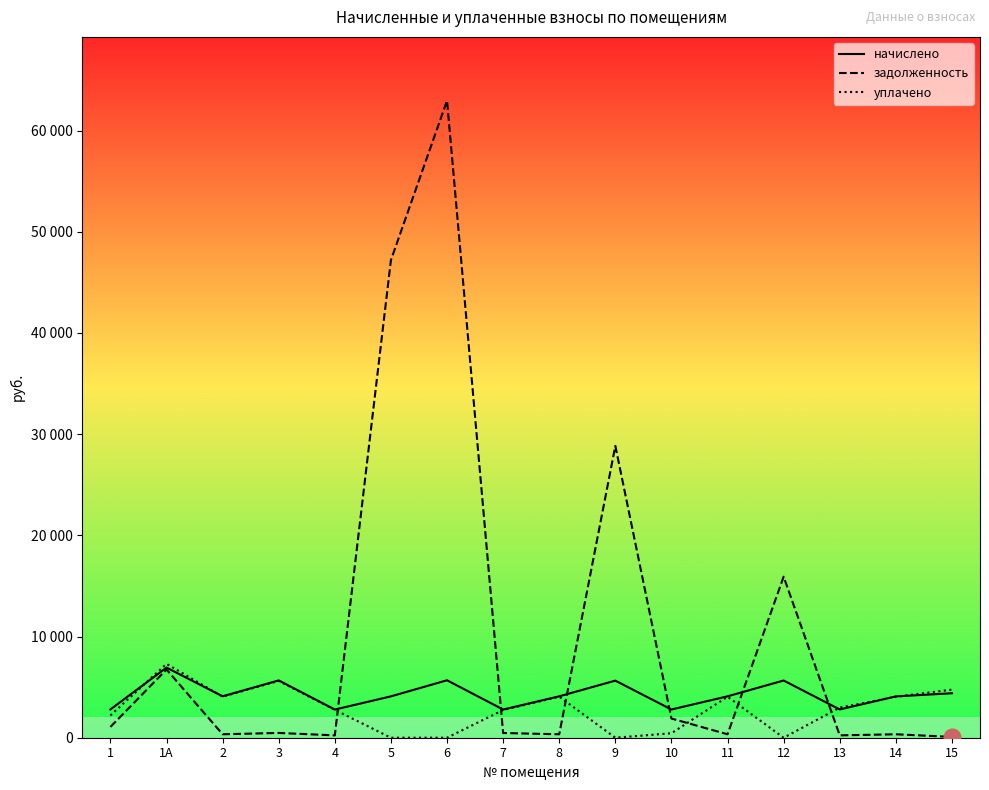

Is the value of уплачено at 14 greater than the value of задолженность at 9?

No